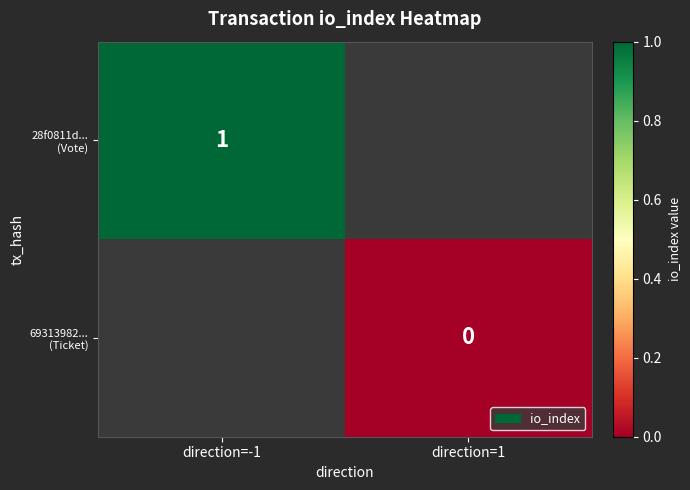

How many data points does each series have?

2